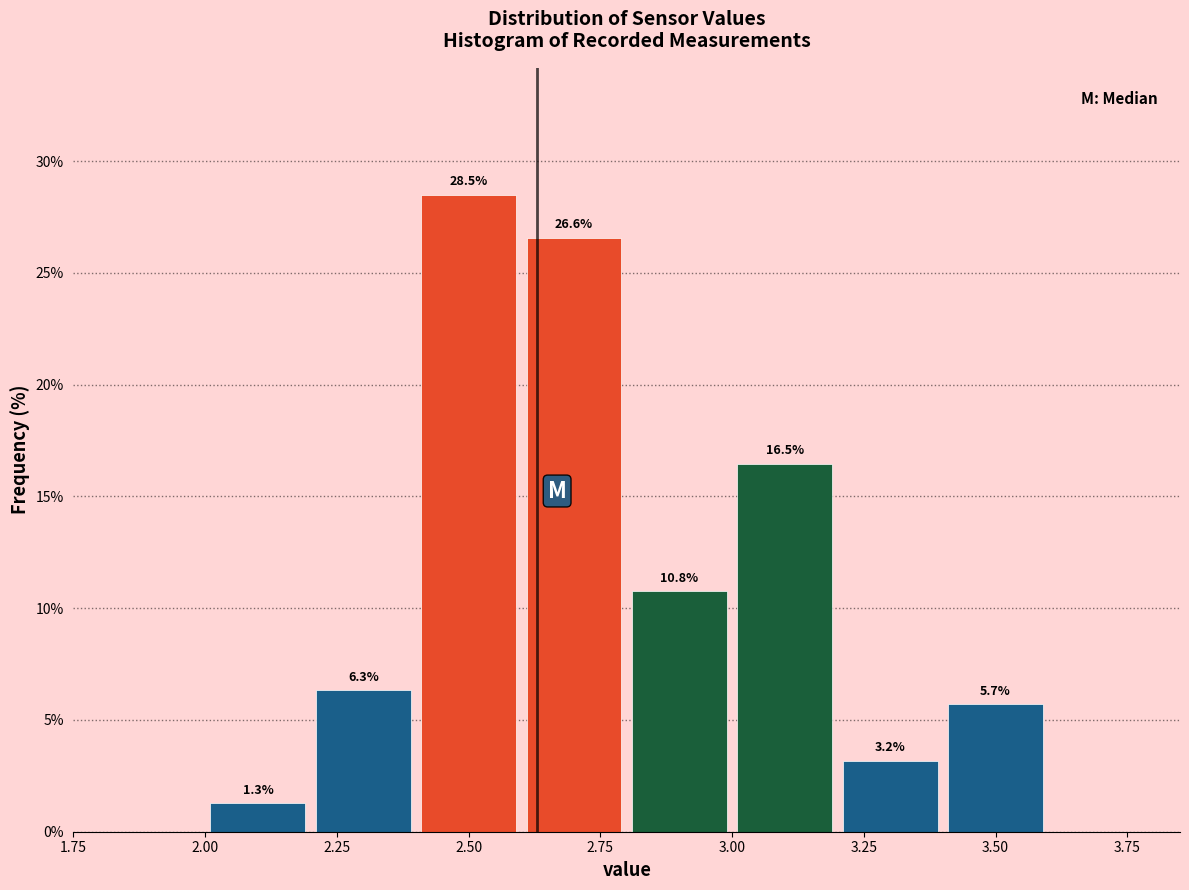

Over which range of the x-axis is the bar tallest?

2.4 to 2.6